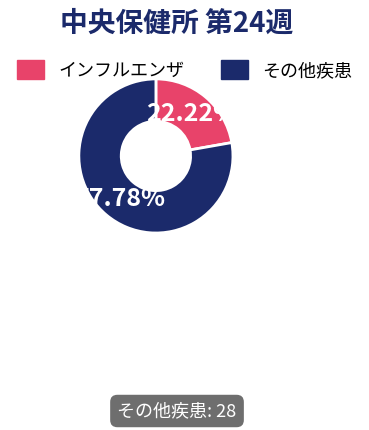

Is there any slice that represents more than half of the pie?

Yes